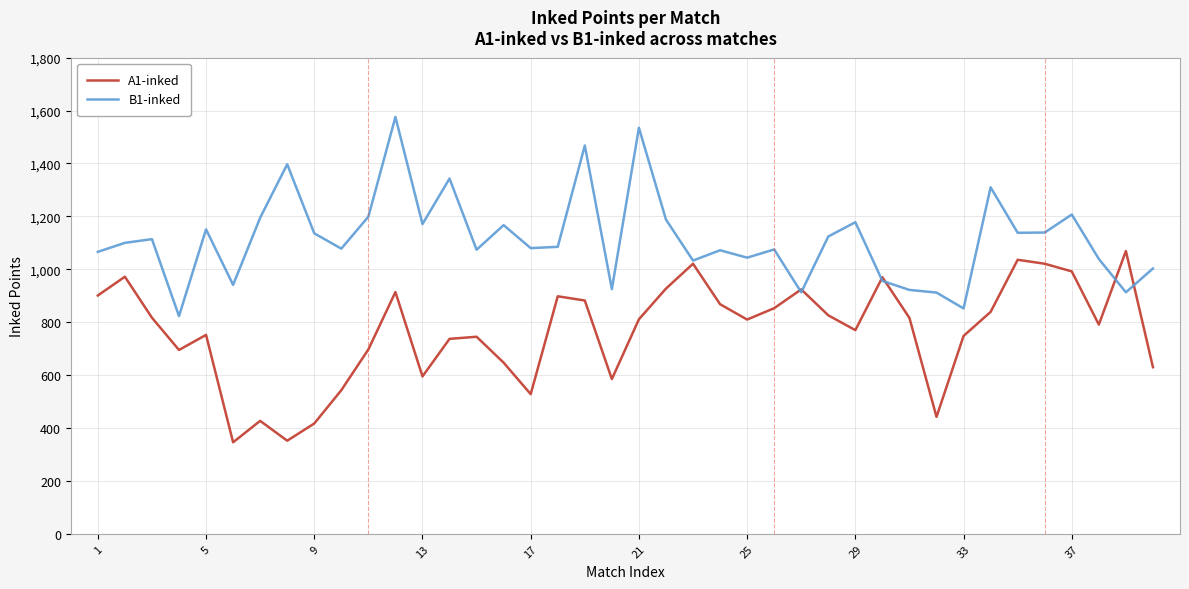

What is the maximum value shown in the chart?

1576